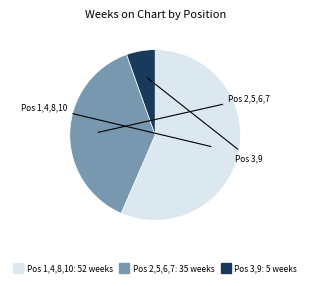

Is there any slice that represents more than half of the pie?

Yes